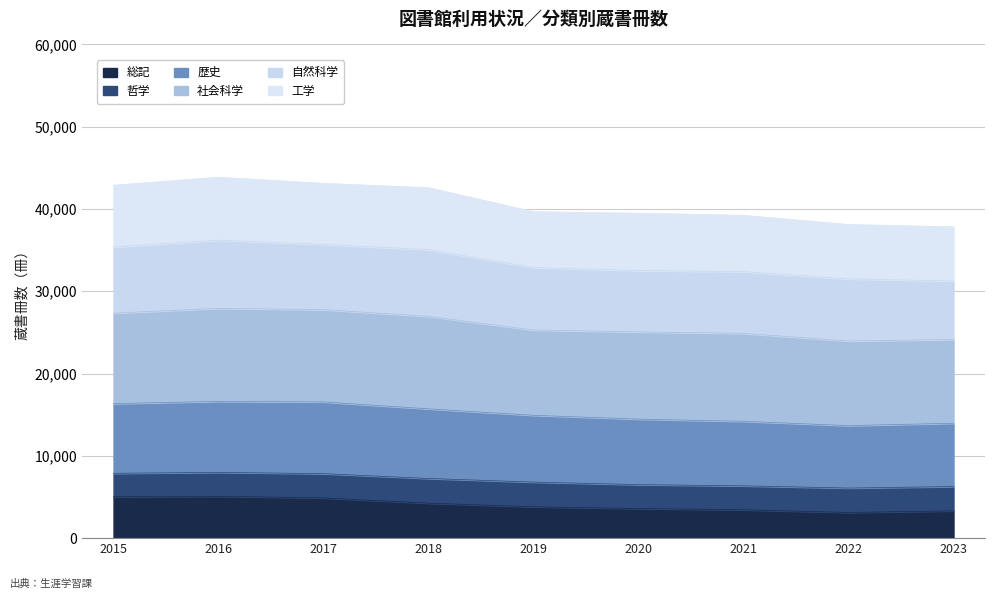

What is the difference between the maximum and minimum values in the 総記 series?

1964